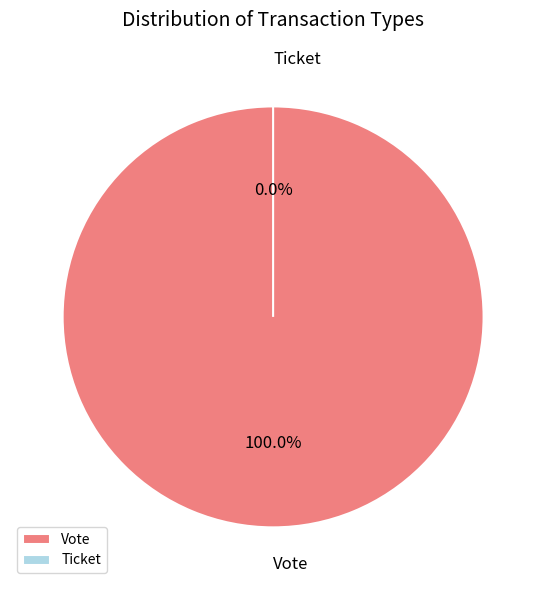

What is the change in value from Vote to Ticket?

-1